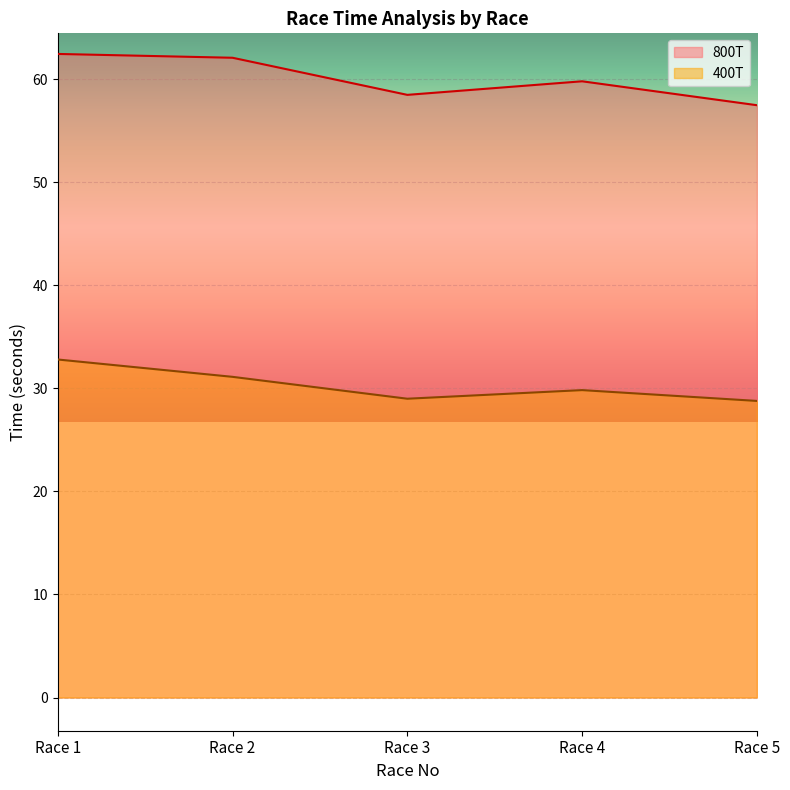

Does the chart display data point markers on the line(s)?

No